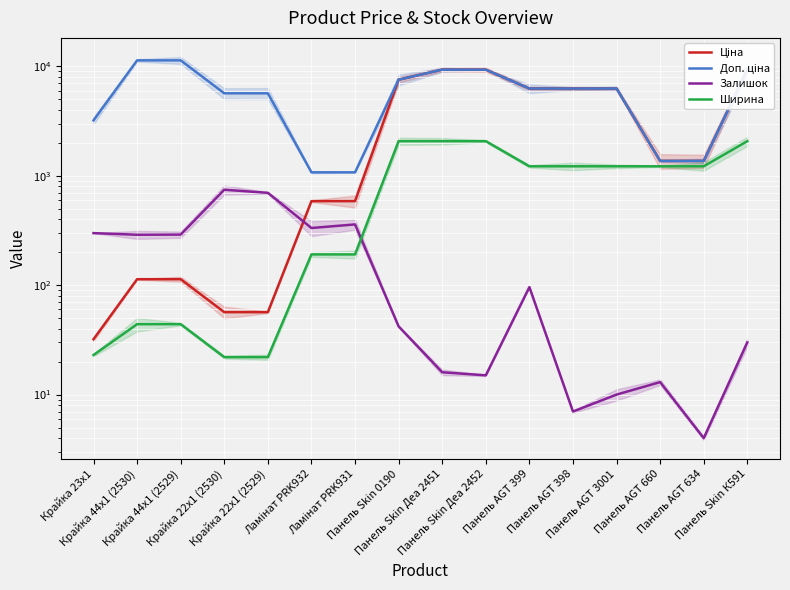

Reading right to left, list all the values displayed in this chart.

Ціна: 9321.4	1366.3	1366.3	6266.7	6266.7	6266.7	9321.4	9321.4	7545.9	586.0	586.0	56.7	56.7	113.3	113.3	32.0
Доп. ціна: 9321.4	1366.0	1366.0	6266.7	6266.7	6266.7	9321.4	9321.4	7545.9	1074.5	1074.5	5667.0	5667.0	11334.0	11334.0	3205.0
Залишок: 30.0	4.0	13.0	10.0	7.0	96.0	15.0	16.0	42.0	359.0	333.0	698.0	745.0	290.0	289.0	299.0
Ширина: 2070.0	1220.0	1220.0	1220.0	1220.0	1220.0	2070.0	2070.0	2070.0	191.0	191.0	22.0	22.0	44.0	44.0	23.0